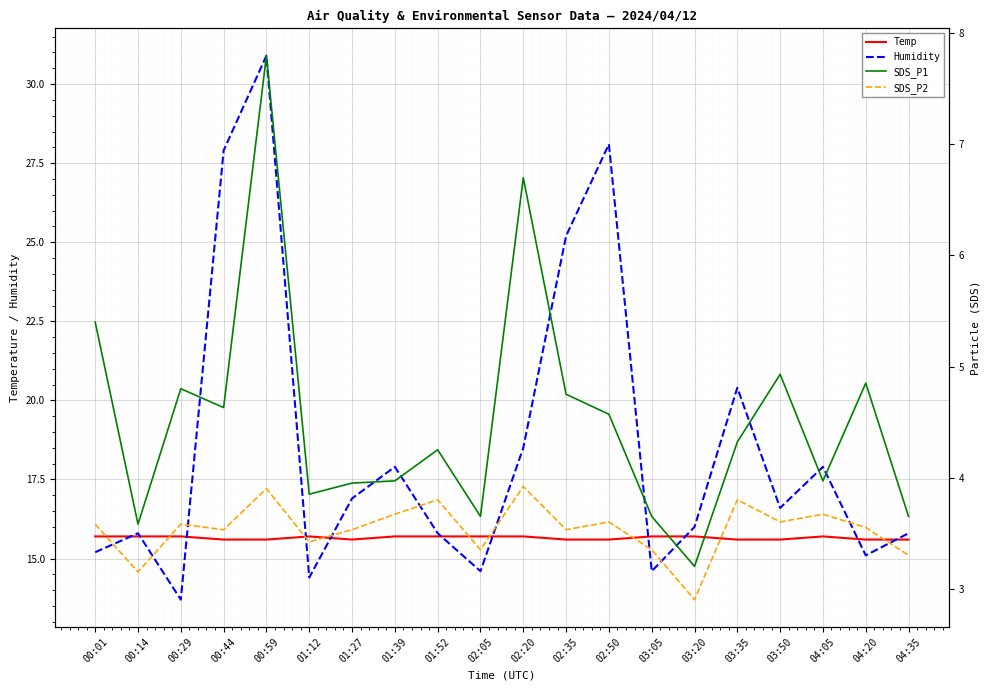

List the series in order of their peak value, highest first.

Humidity, Temp, SDS_P1, SDS_P2